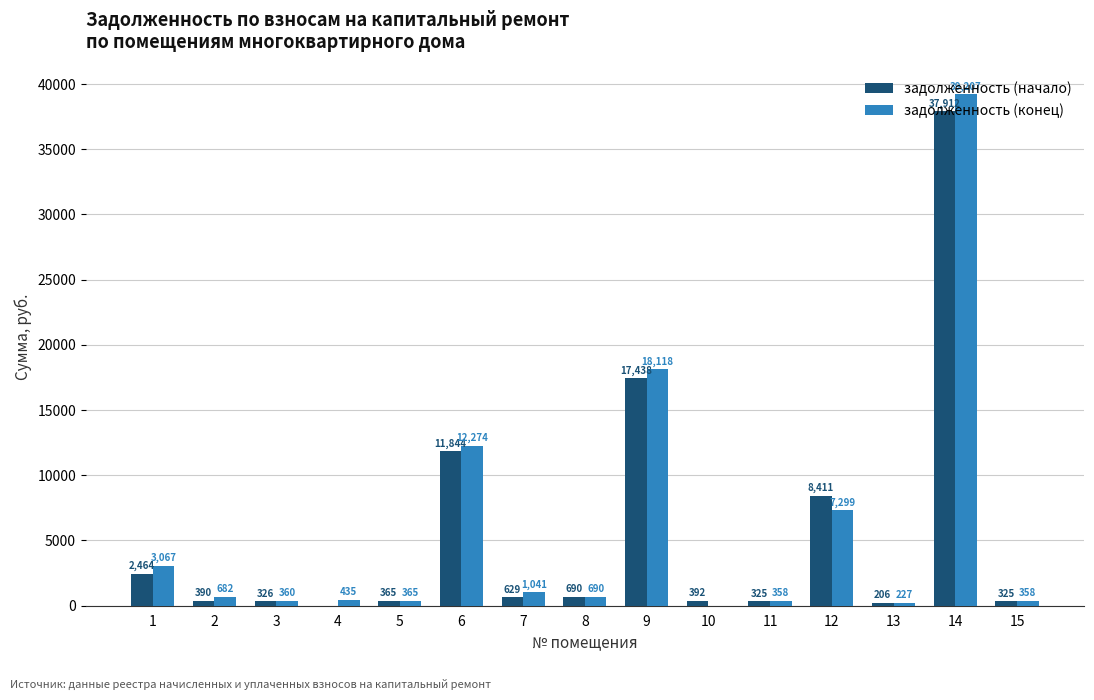

Which series has the largest range (max minus min)?

задолженность (конец)